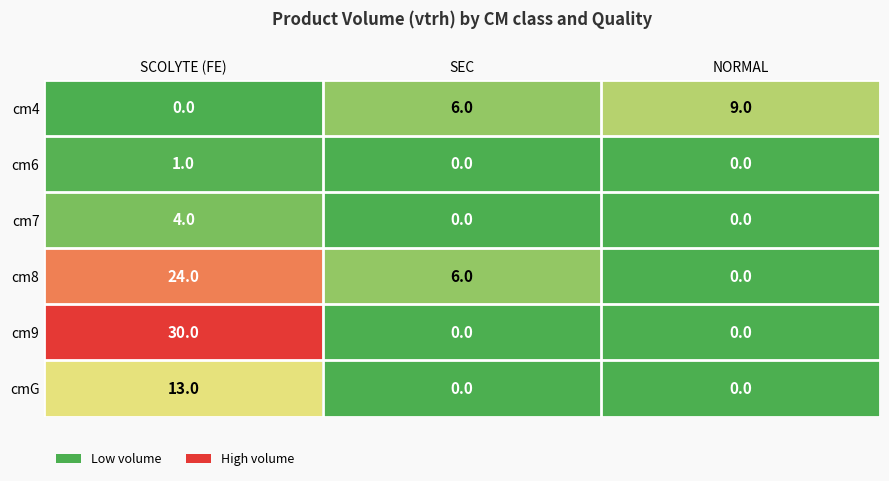

What is the sum of the cmG values at NORMAL and SCOLYTE (FE)?

13